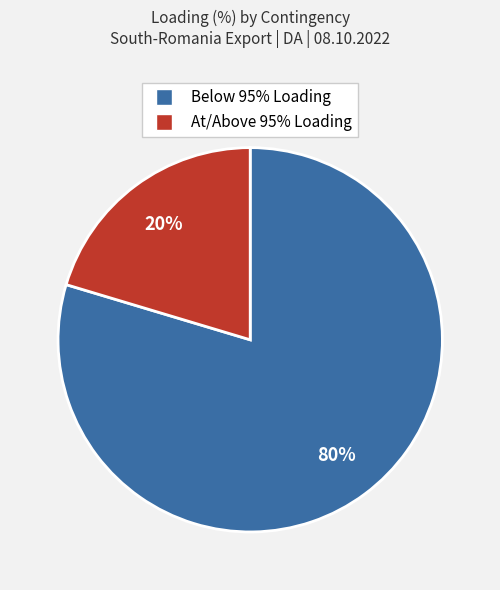

To the nearest percent, what is the average slice percentage?

50%